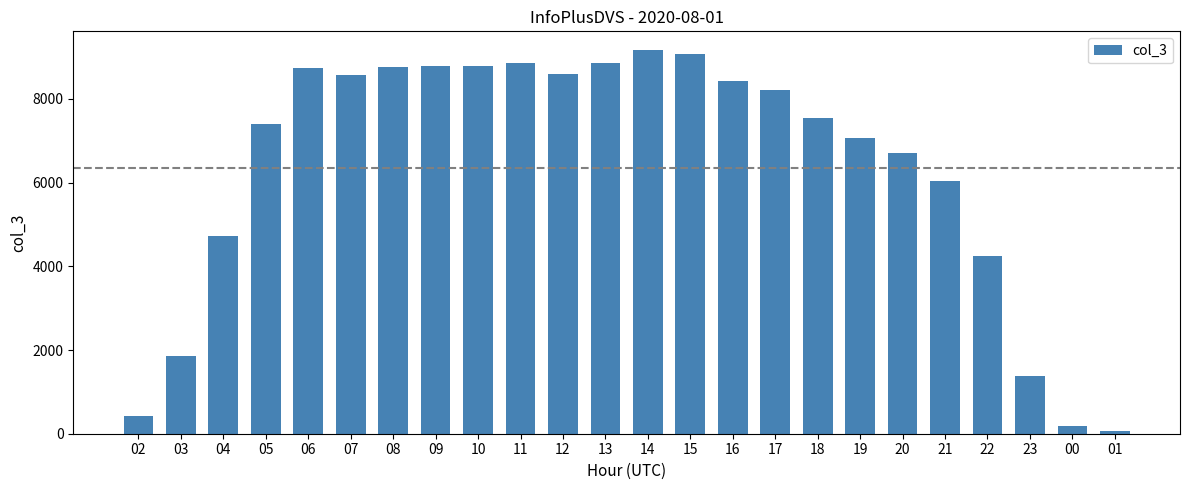

The chart shows a value of 185 at 00. True or false?

True